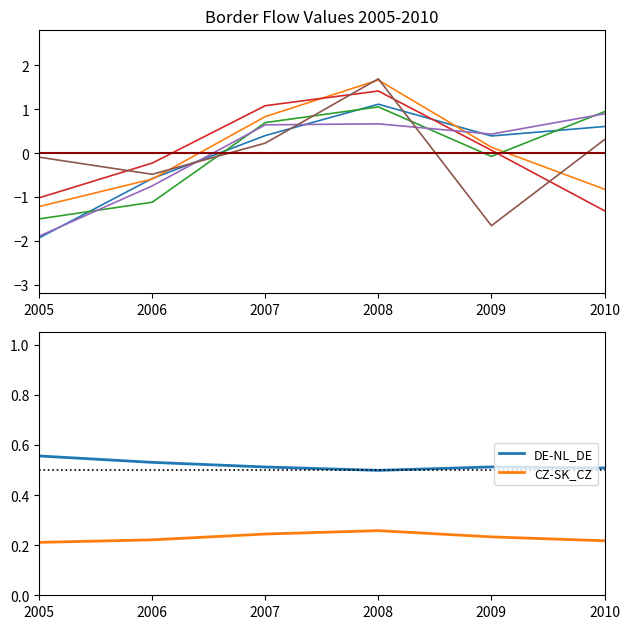

Where is PL-PL_DE nearest to the value 0?

2009